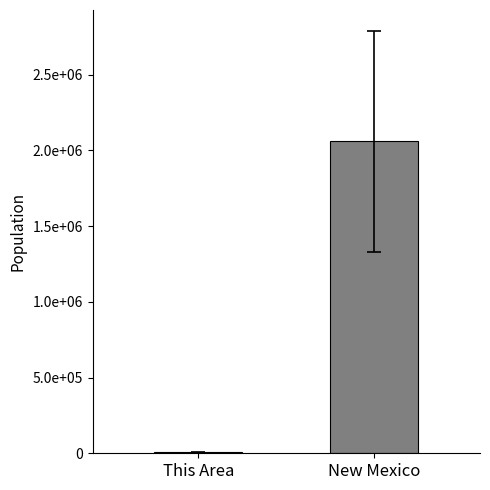

Which has a higher value, New Mexico or This Area?

New Mexico